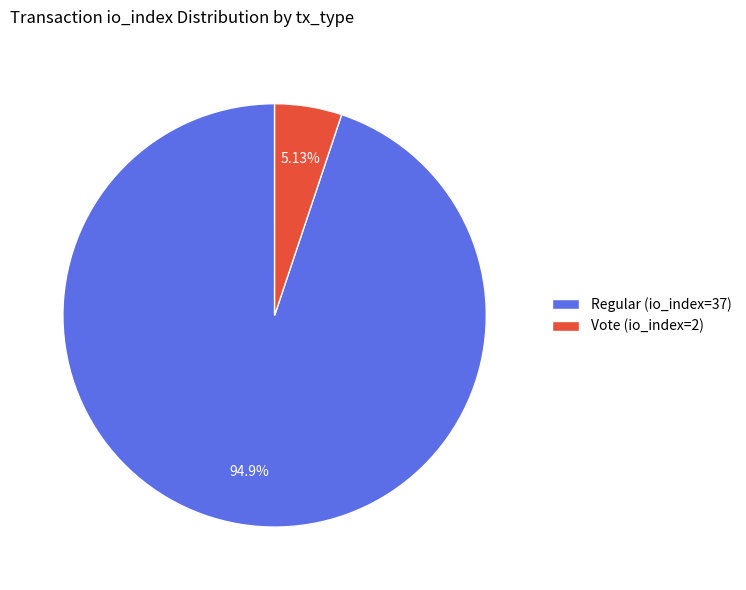

Combined, what portion of the pie is Regular (io_index=37) and Vote (io_index=2)?

100.0%